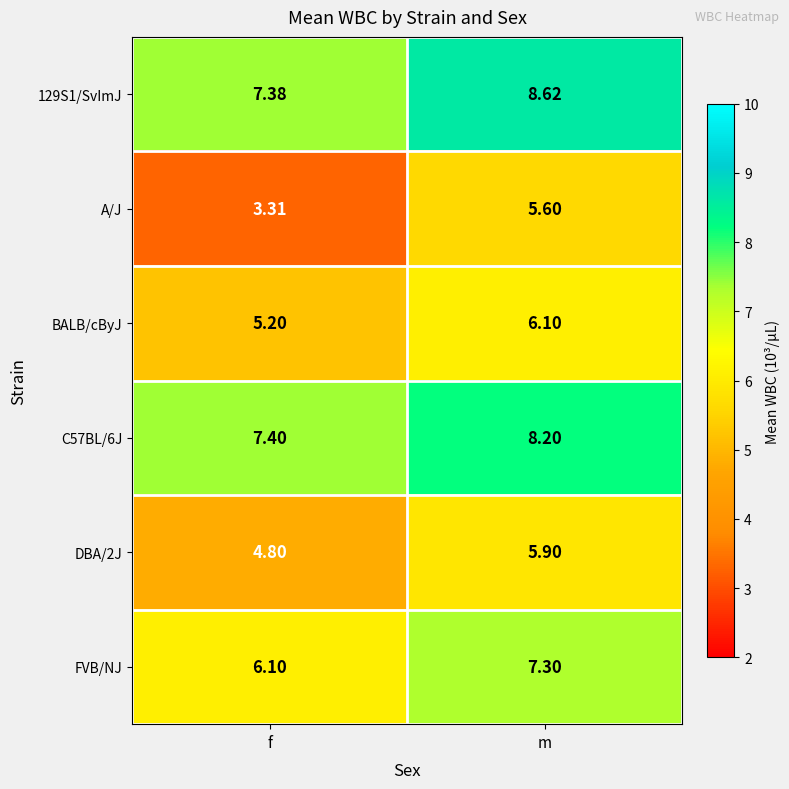

Which category has the highest value in the A/J series?

m